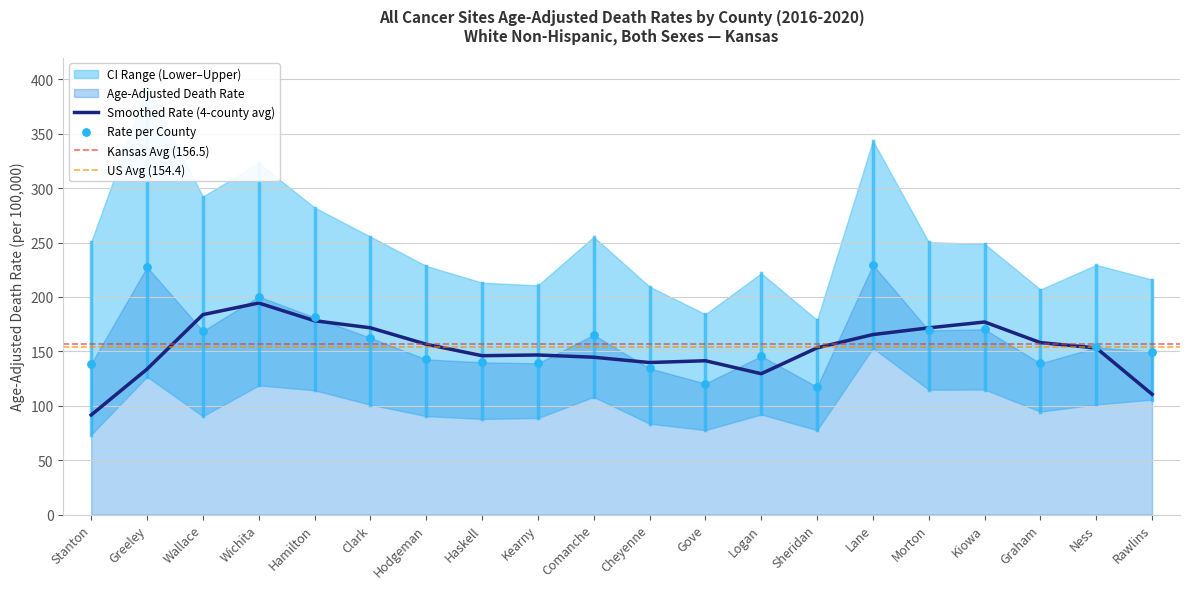

At how many categories does at least one series exceed 96?

20